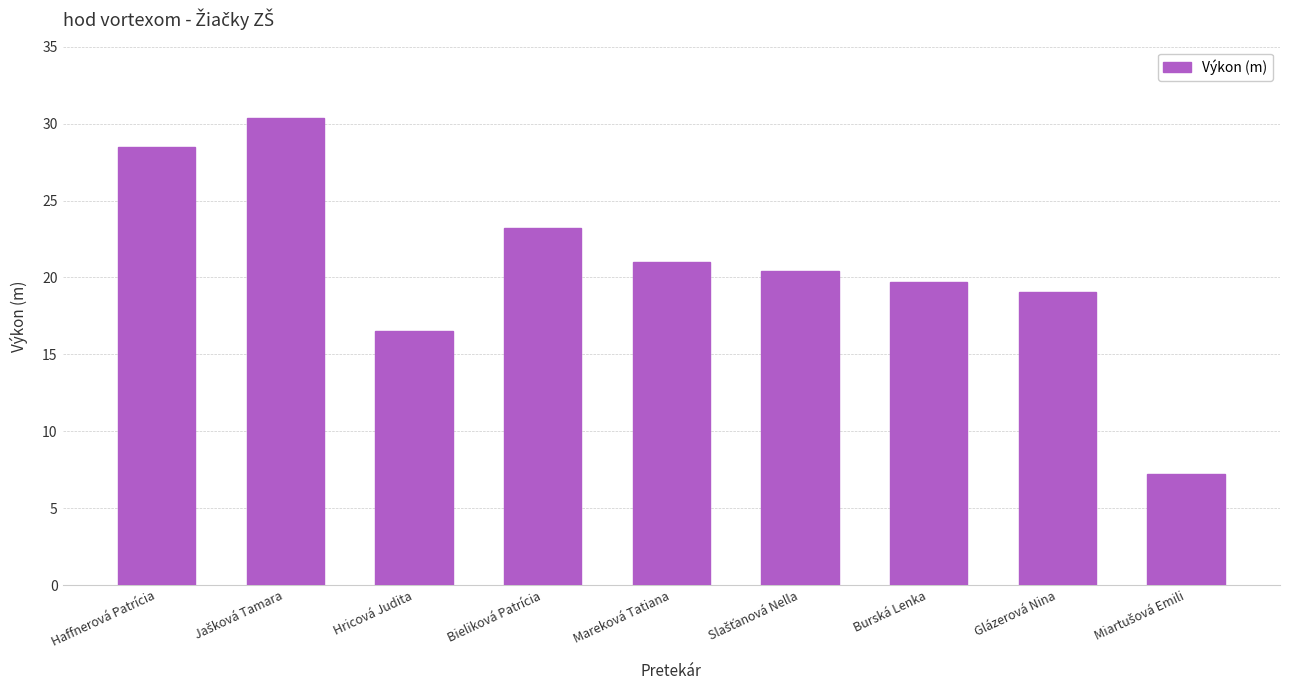

How many values are below 20?

4